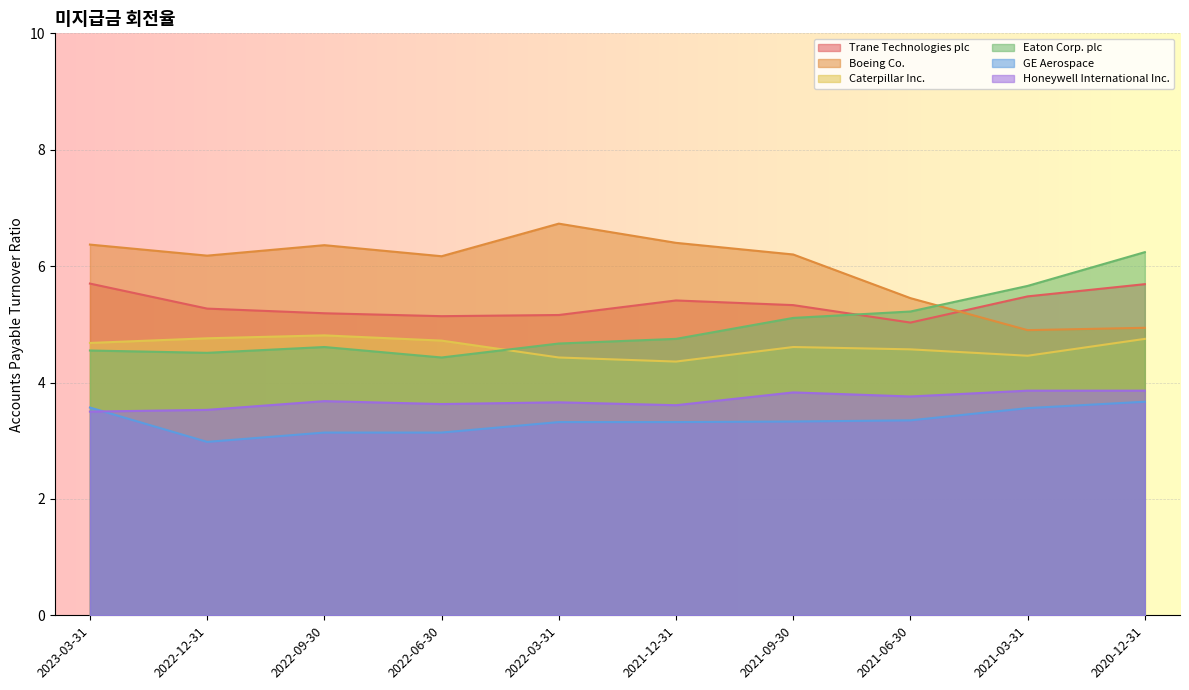

What is the sum of all GE Aerospace values?

33.4